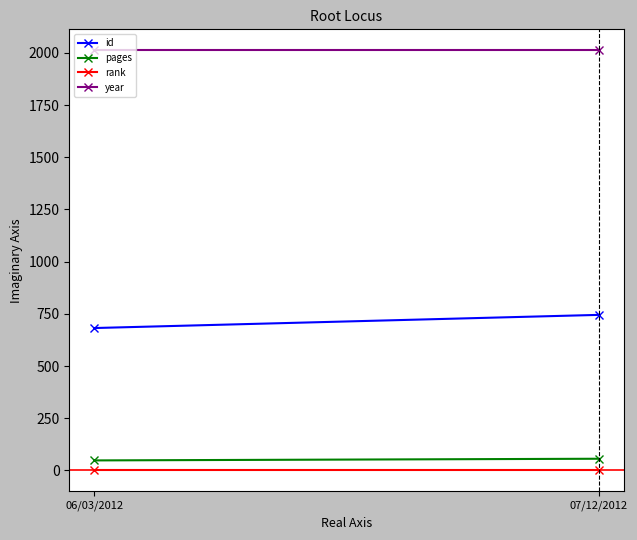

What is the sum of all rank values?

2